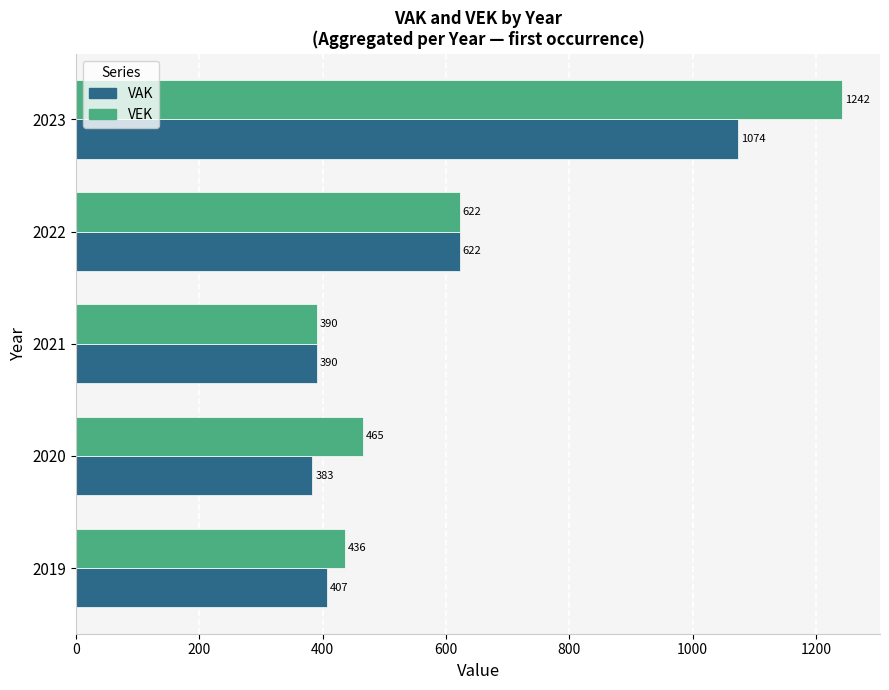

What is the difference between the maximum and second lowest values in the VAK series?

684